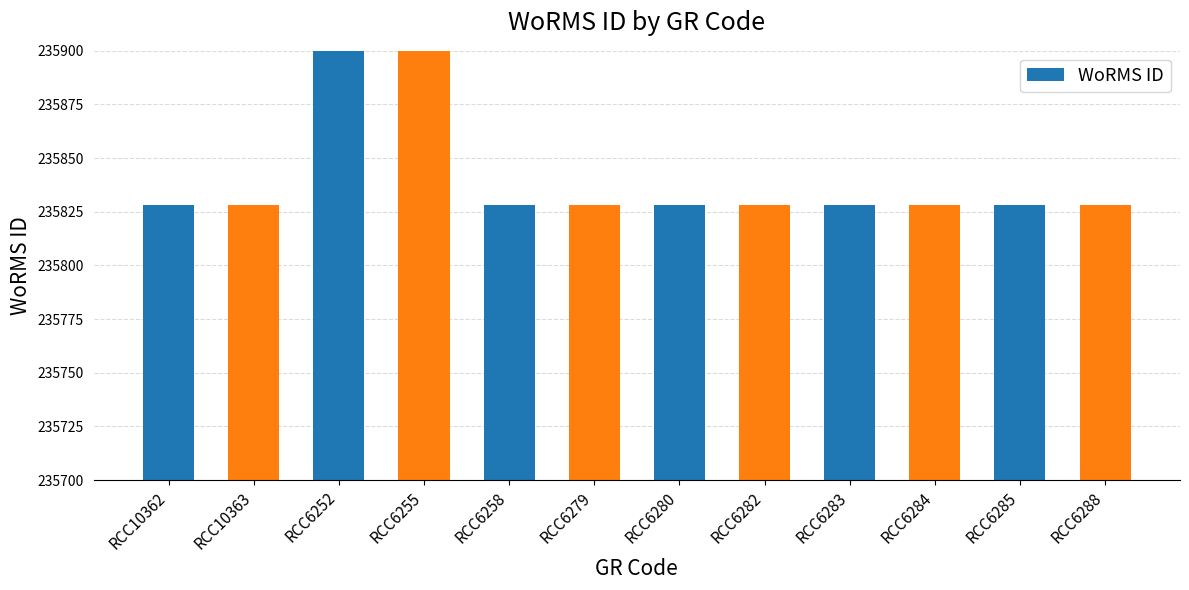

Reading left to right, transcribe all the data shown in this chart.

235828	235828	235986	235986	235828	235828	235828	235828	235828	235828	235828	235828